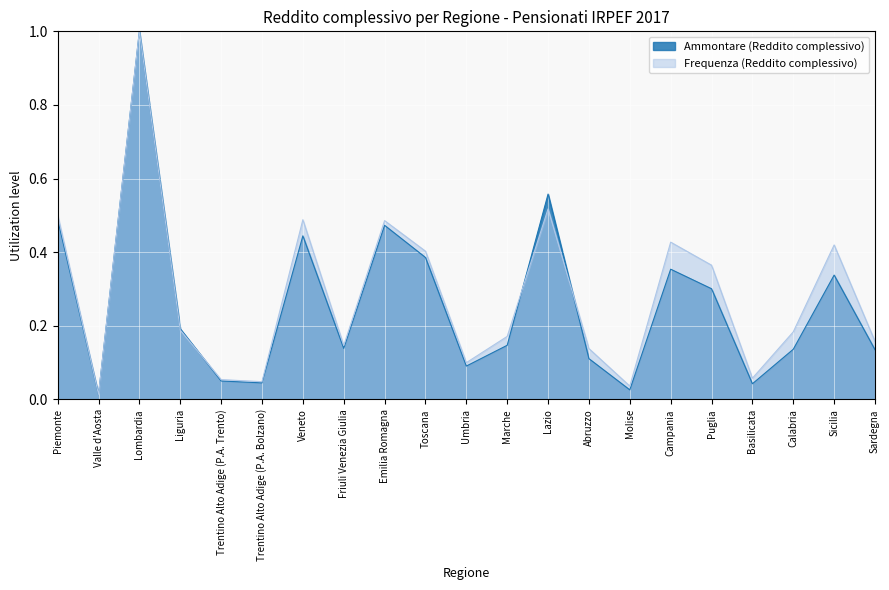

What position from the right is Campania?

6